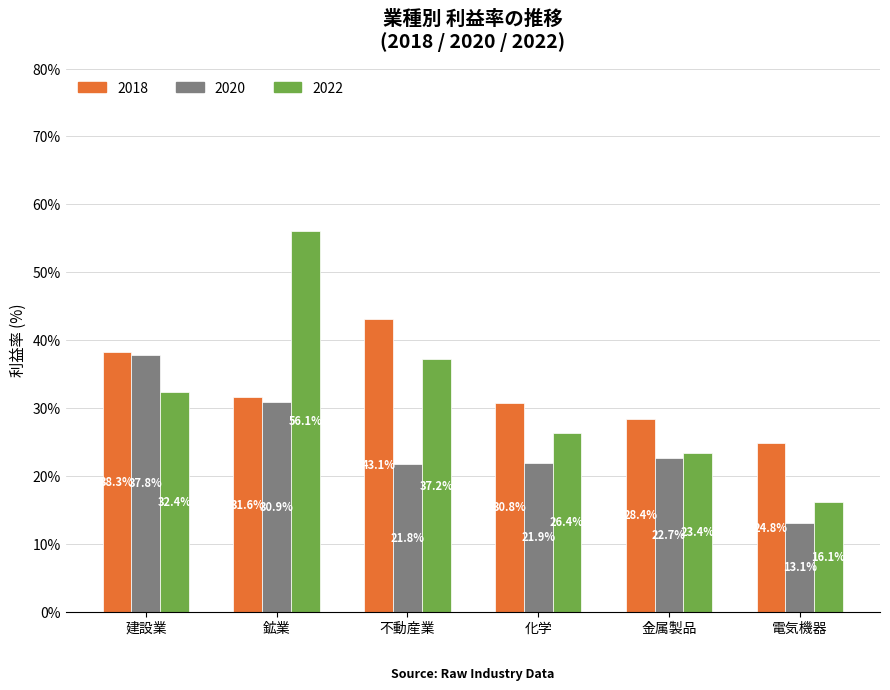

Read the 2018 value at 金属製品.

28.4